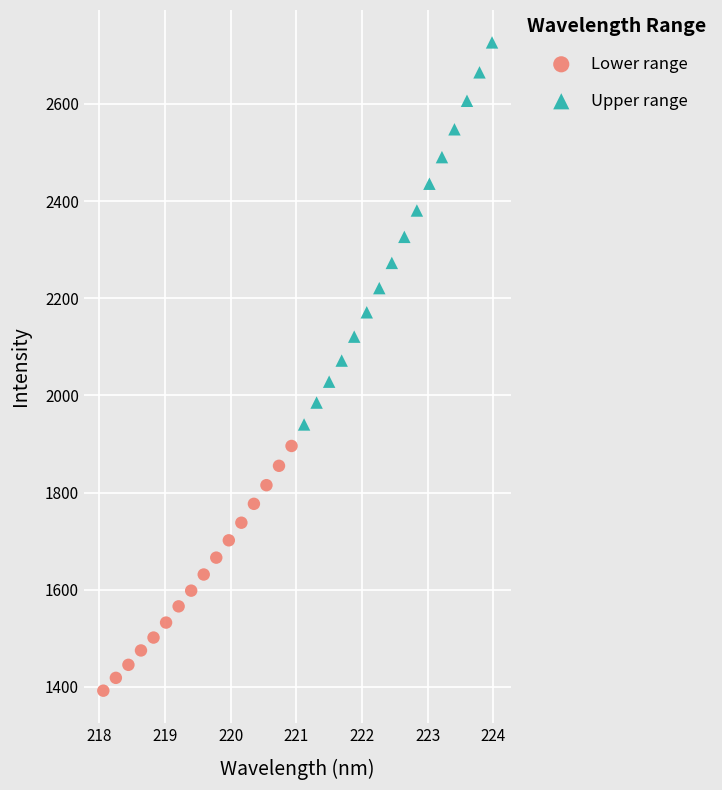

Which series has the largest Y range (max minus min)?

Upper range